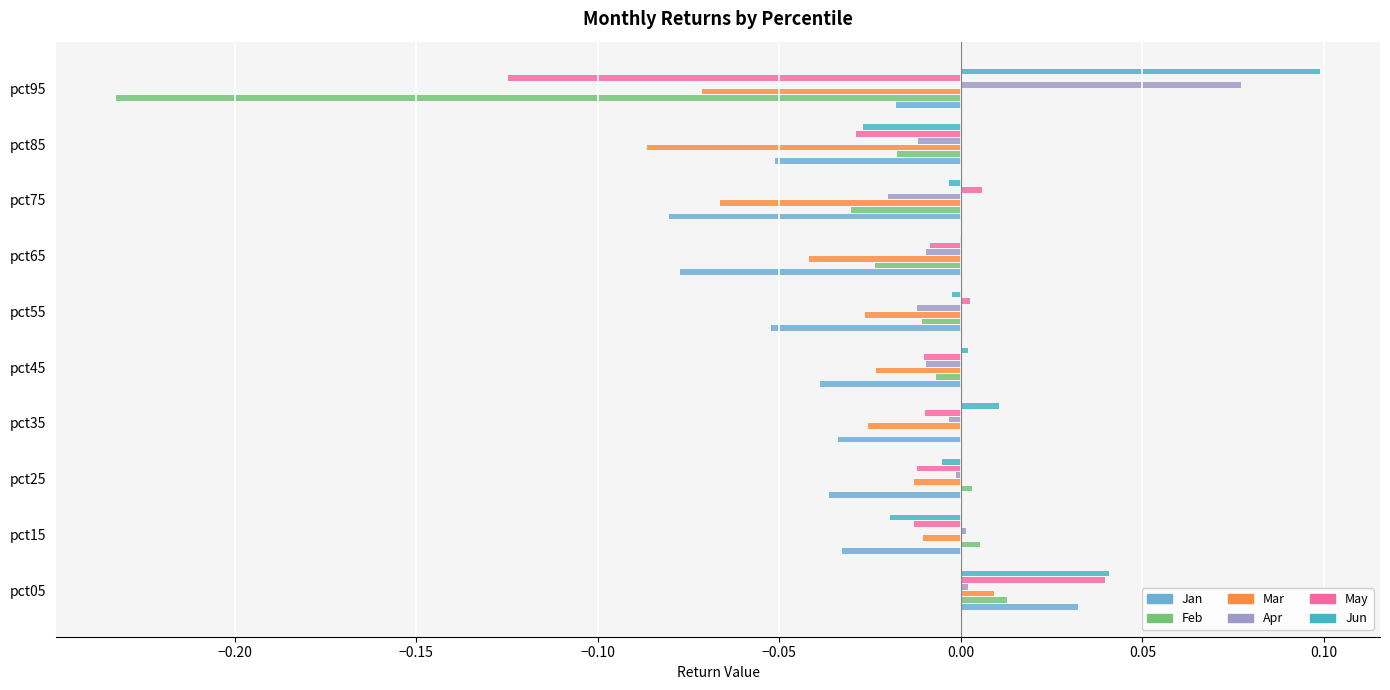

Is the value of Feb at pct35 greater than the value of Mar at pct35?

Yes